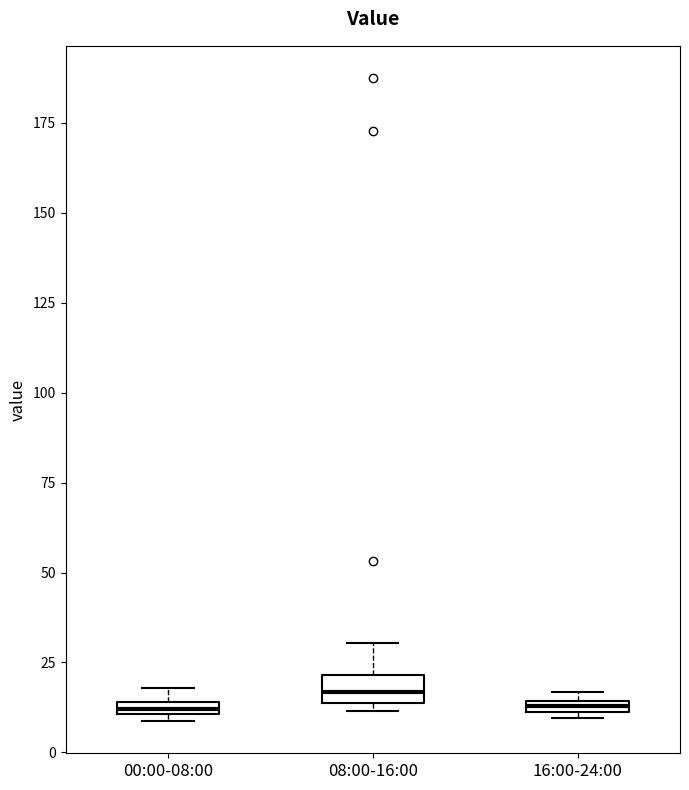

Where is the lower edge of the box for 00:00-08:00 on the y-axis? The values are not printed on the chart, so give them approximately, as read against the axis.

10